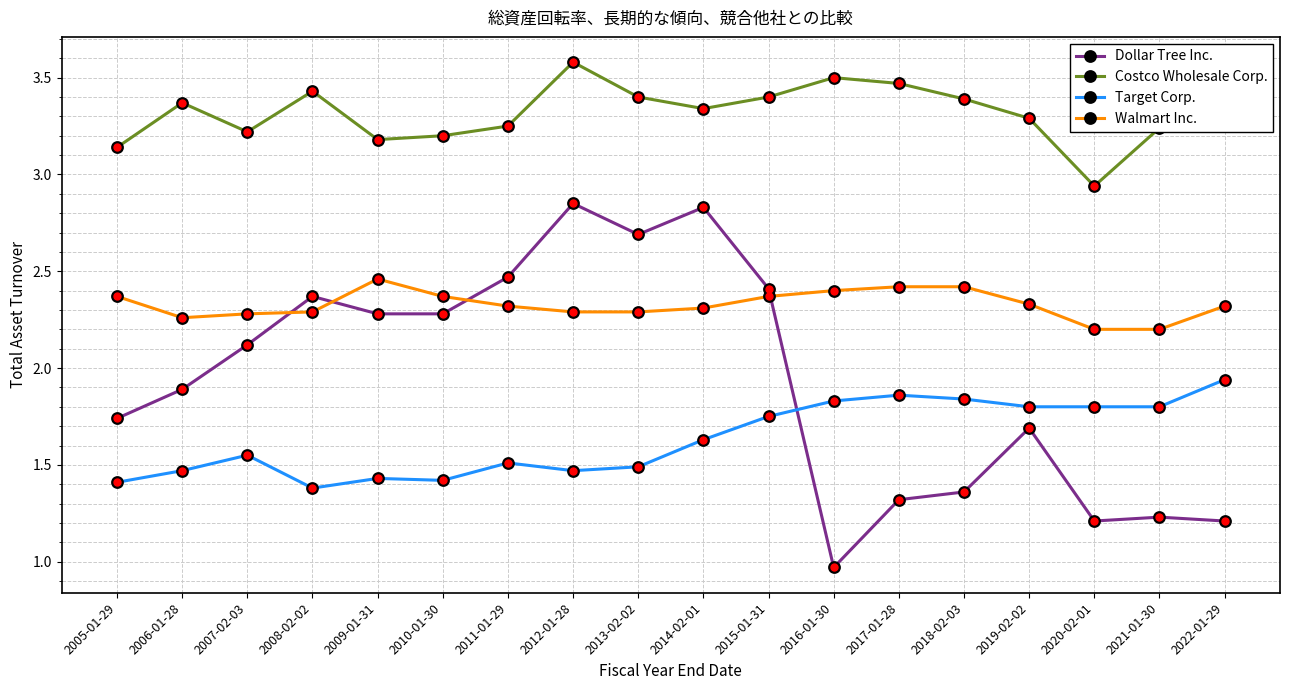

At which label is Target Corp. closest to 1?

2008-02-02